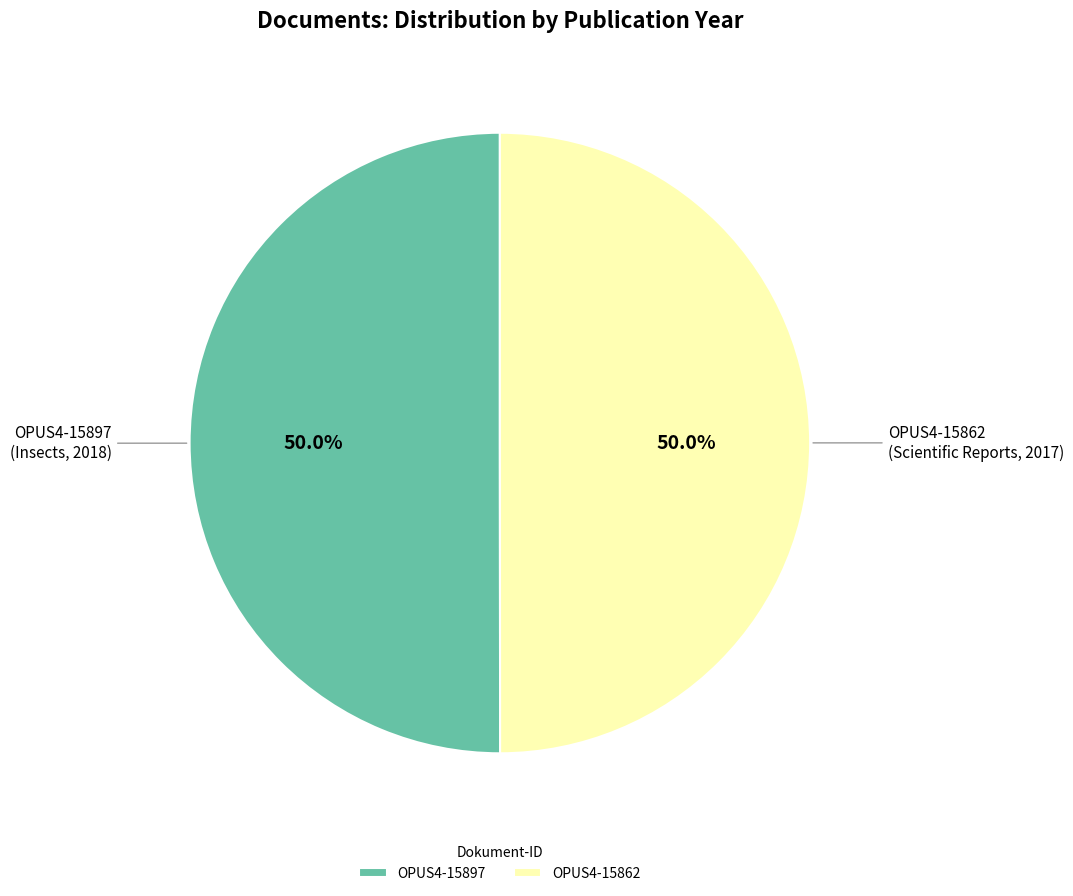

What percentage is NOT represented by OPUS4-15897?

50.0%